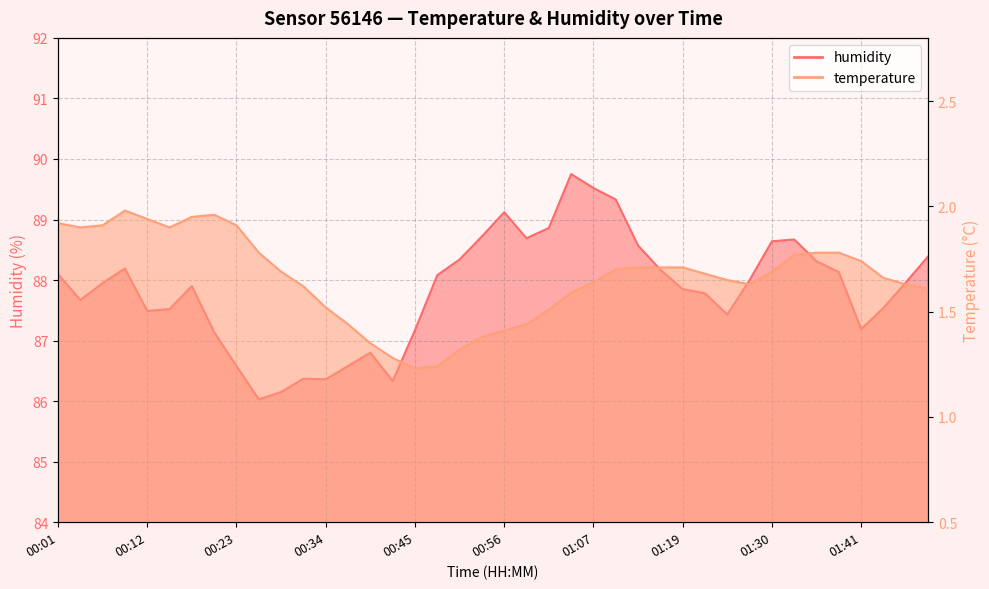

In humidity, how many points are lower than both neighbors (excluding endpoints)?

8